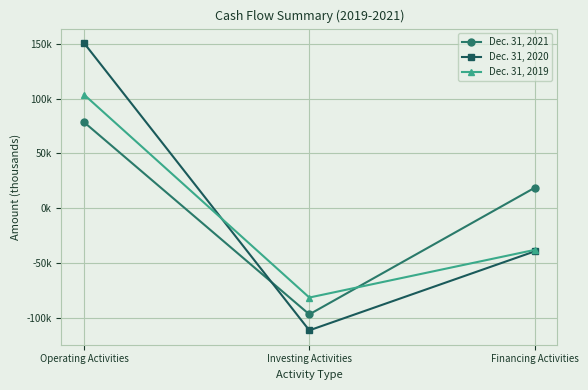

The Dec. 31, 2019 series shows 103749 at Operating Activities. True or false?

True